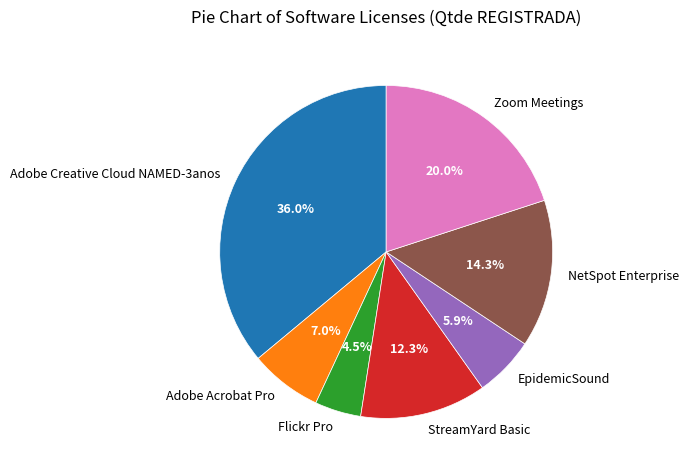

True or false: EpidemicSound accounts for 18% of the total.

False